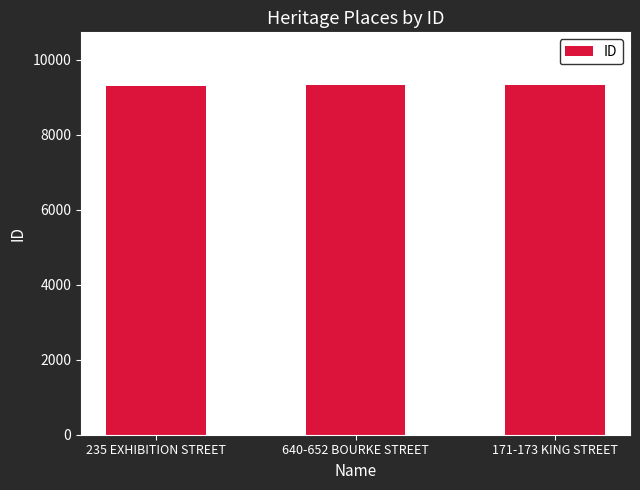

Are the bars horizontal?

No